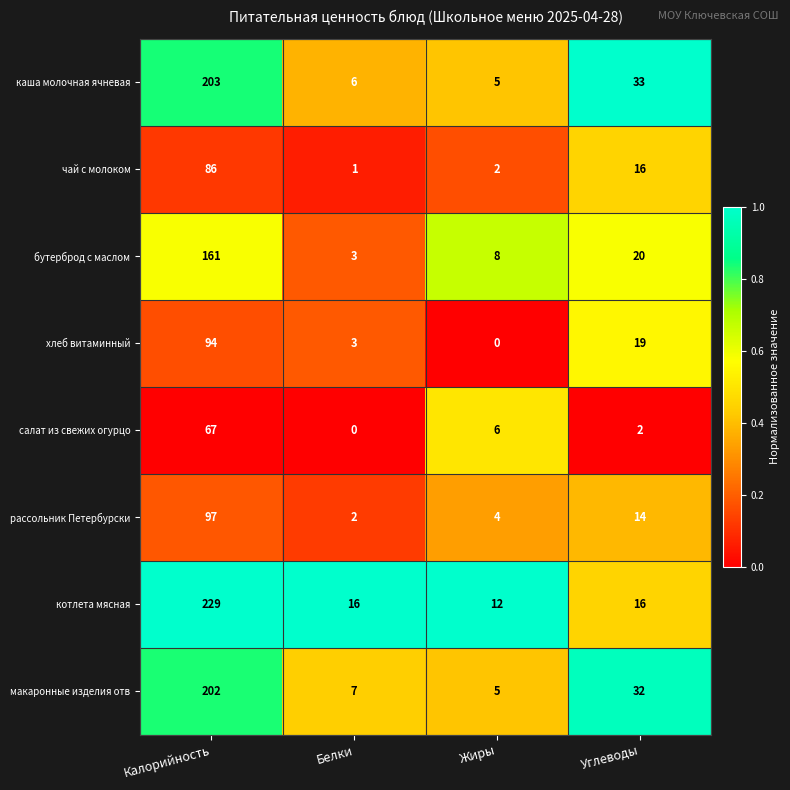

Which series has the largest total across all categories?

котлета мясная